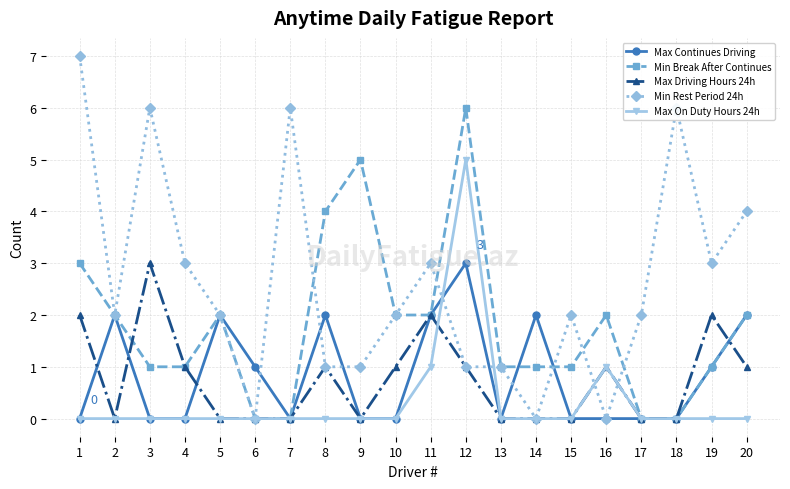

At which category is the sum across all series the highest?

12